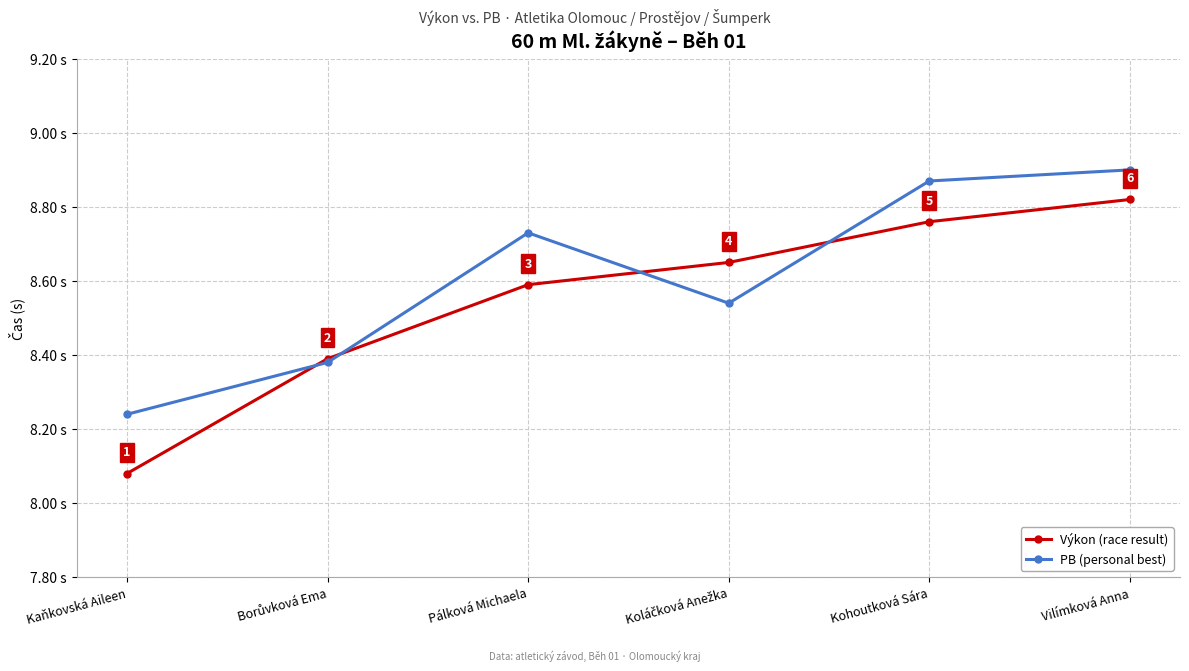

True or false: PB (personal best) has more than 2 points higher than both neighbors.

False